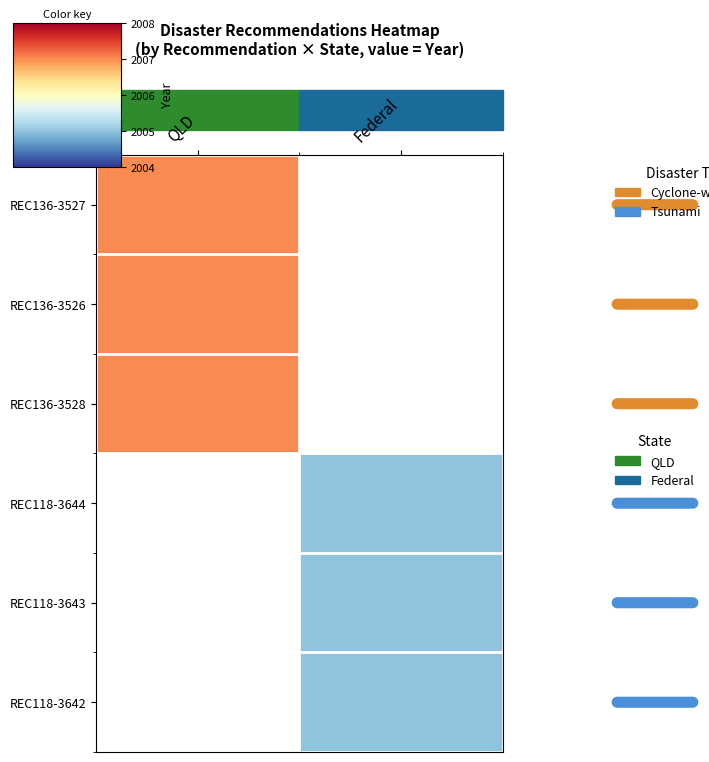

List the labels in order of REC136-3527 value, largest first.

QLD, Federal